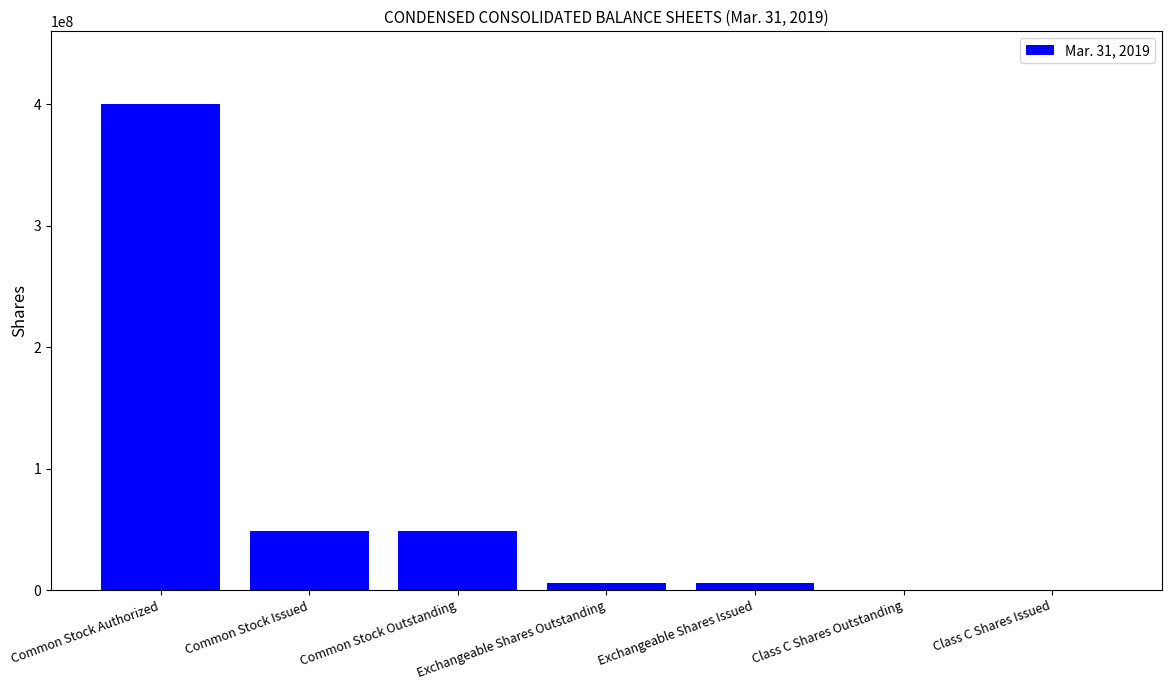

Is it true that the value at Class C Shares Outstanding is 500000?

True